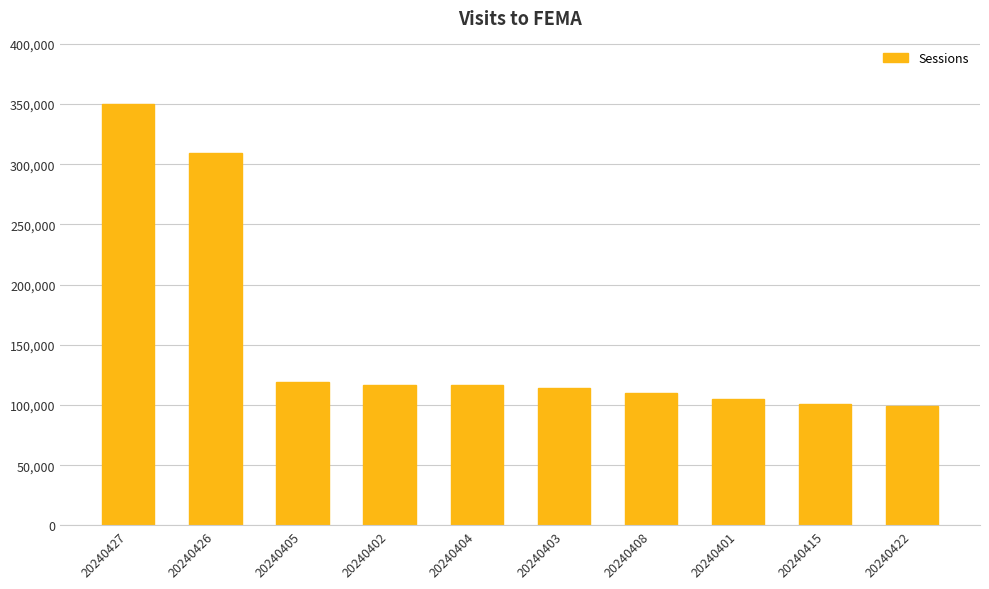

What is the smallest value displayed?

99258